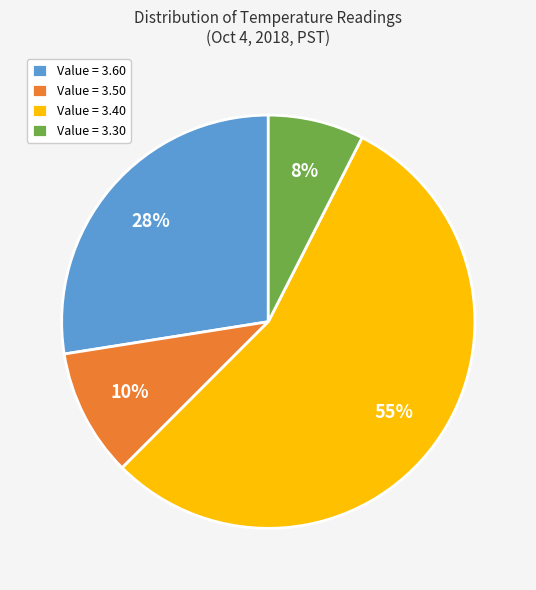

Does Value = 3.40 represent more than half of the total?

Yes